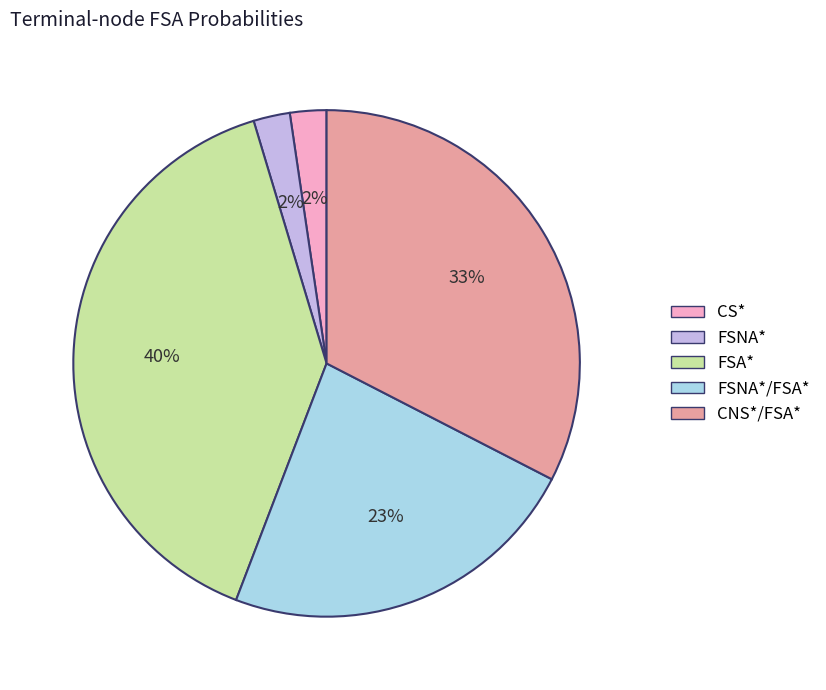

Is there a majority slice in this chart?

No